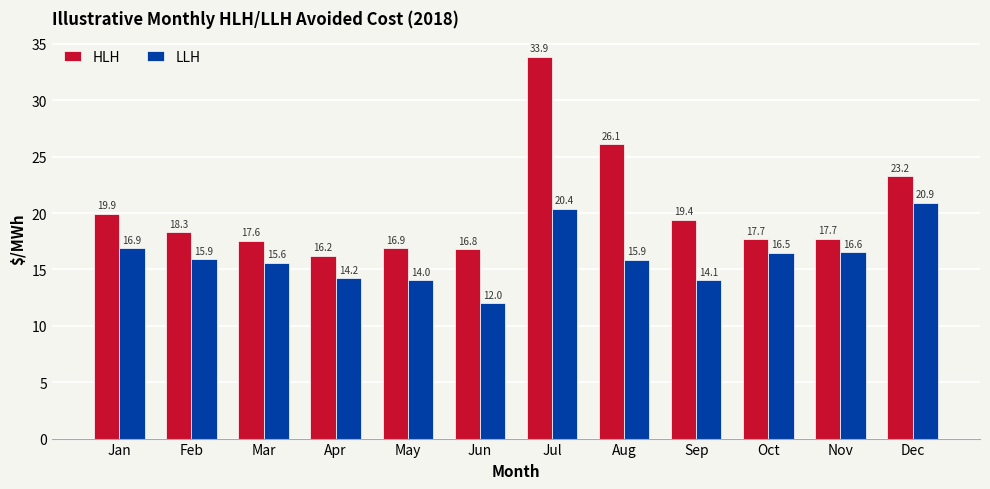

At which label is HLH closest to 25?

Aug